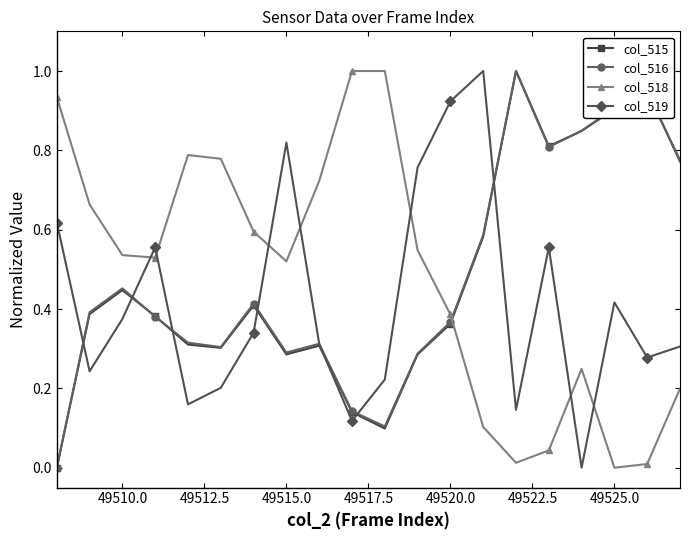

How many interior local peaks does the col_519 series have?

5